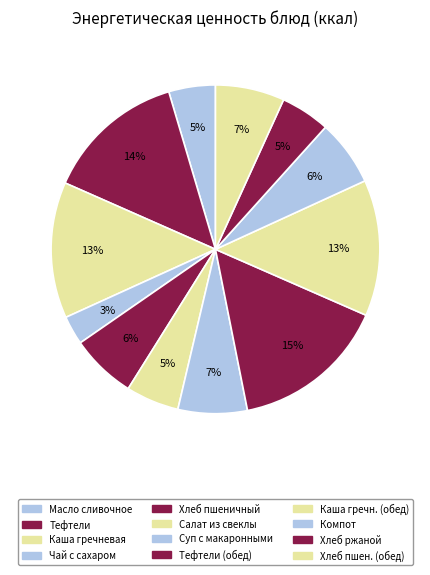

What is the smallest slice in the pie chart?

Чай с сахаром